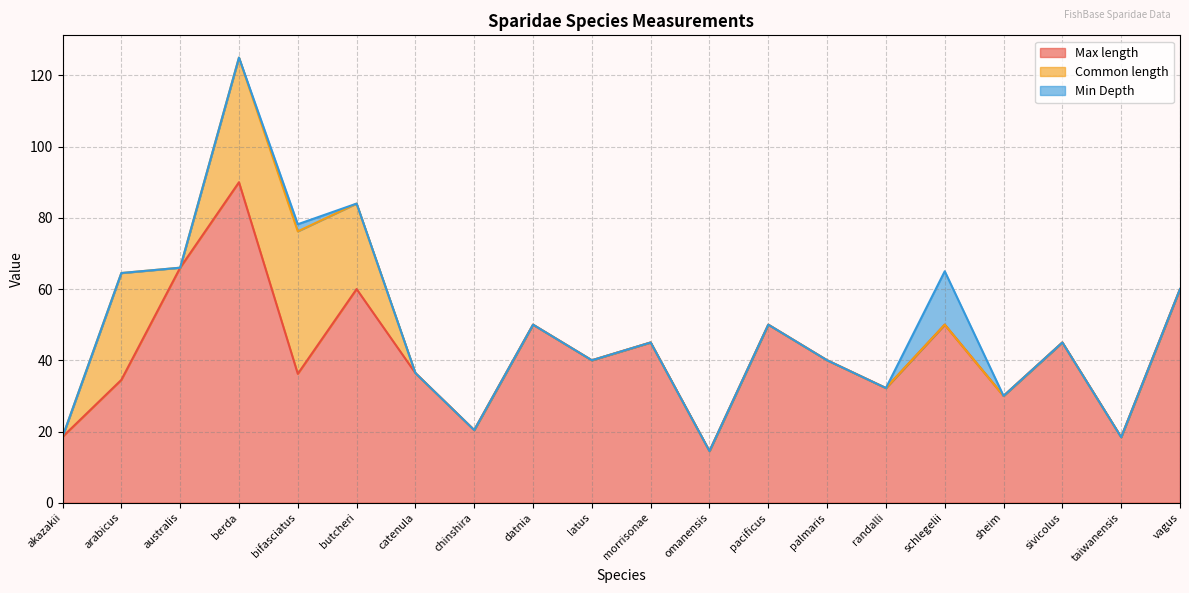

How many interior local peaks does the Common length series have?

2